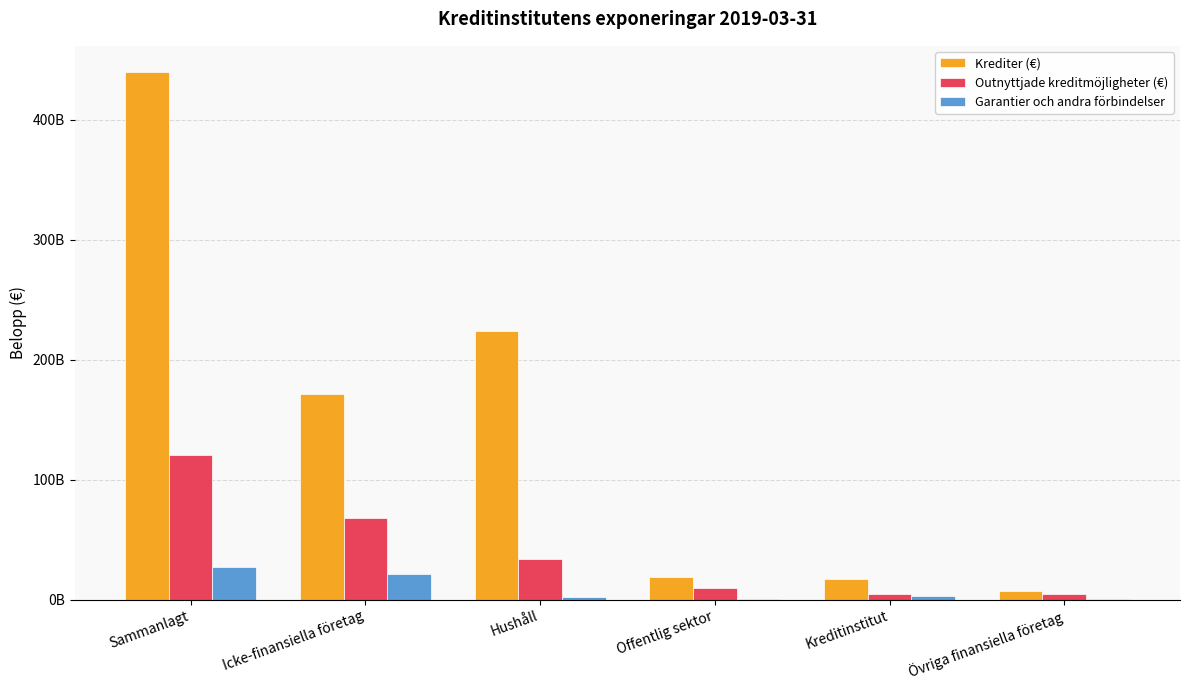

List the series in order of their peak value, highest first.

Krediter (€), Outnyttjade kreditmöjligheter (€), Garantier och andra förbindelser